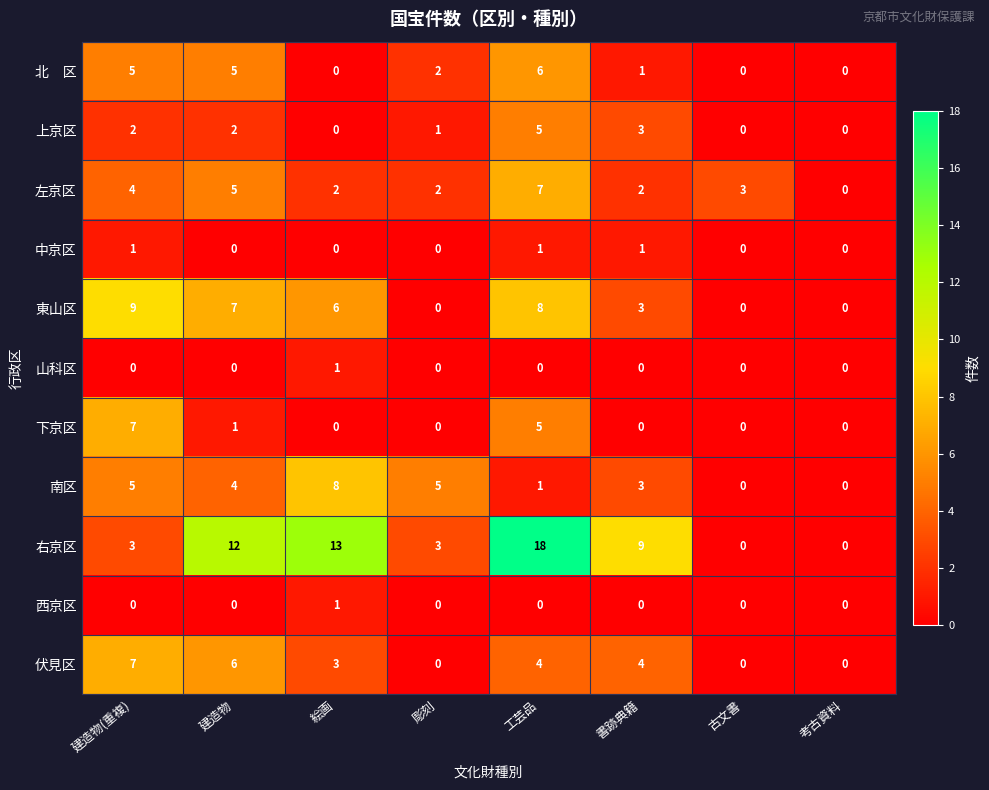

How many 伏見区 values are between 0 and 6?

7